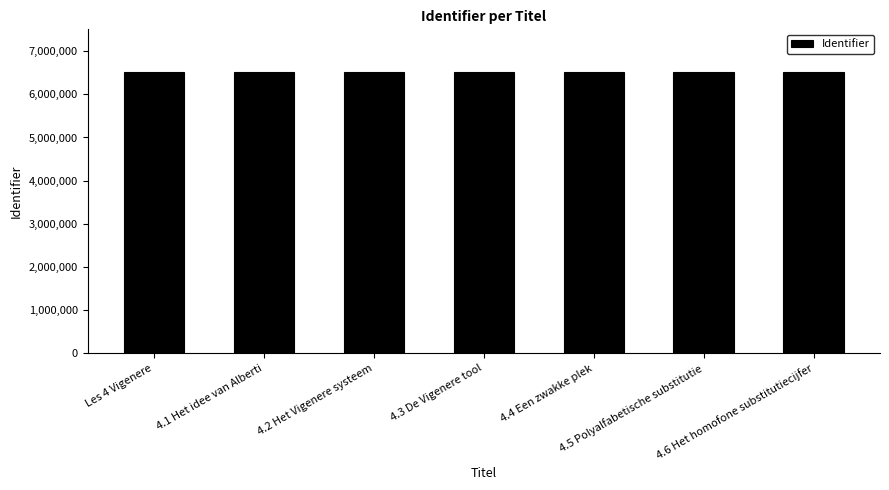

Is it true that the value at Les 4 Vigenere is 6525846?

True